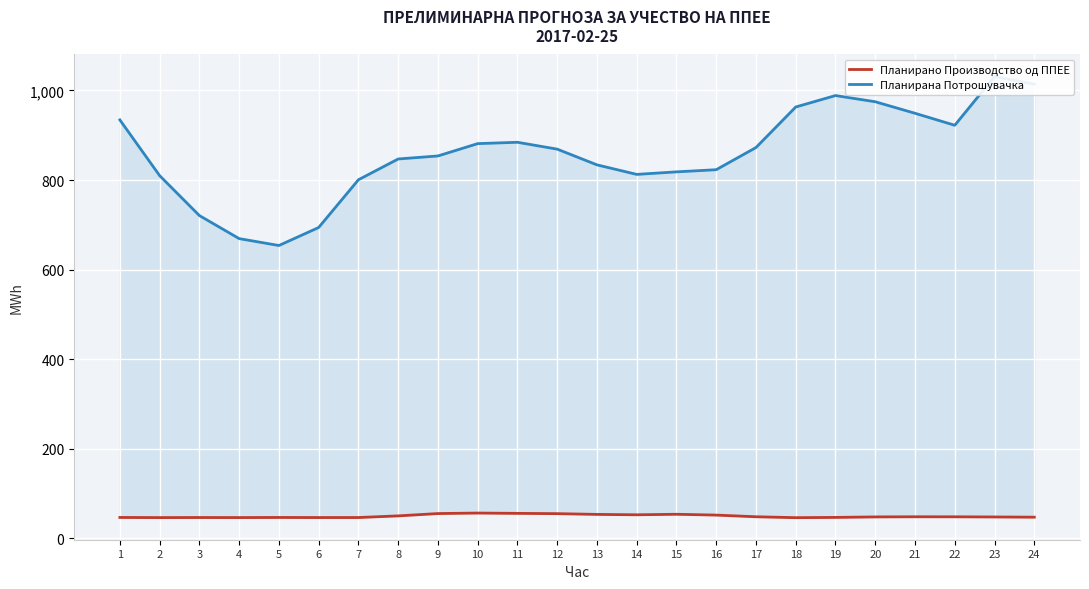

What is the minimum value shown in the chart?

46.1